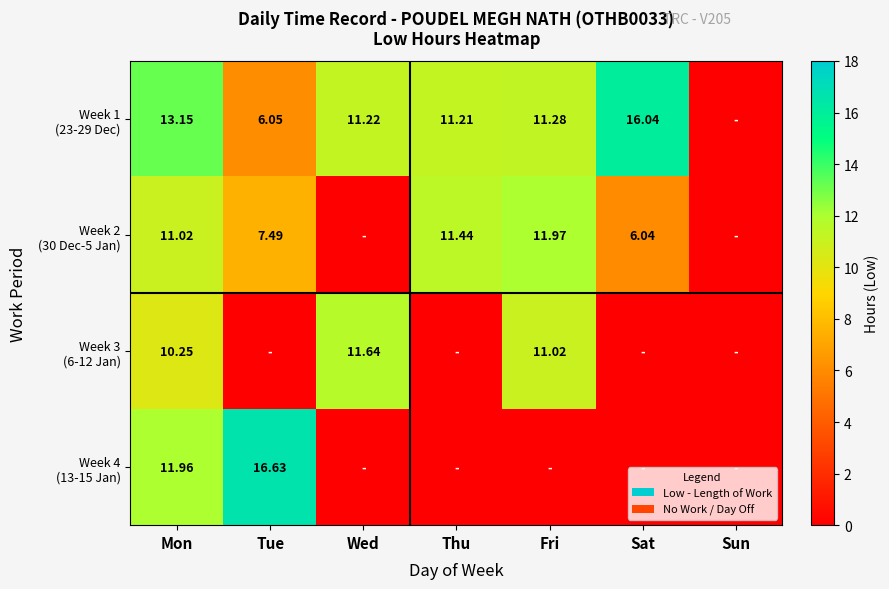

What is the average value of the Week 2 (30 Dec-5 Jan) series?

6.9